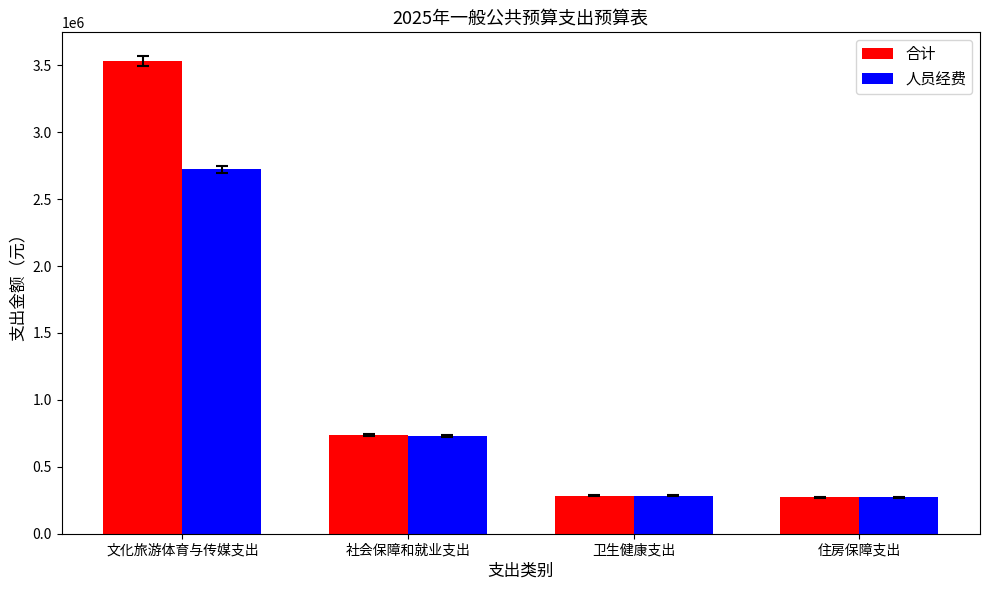

At which label is 合计 closest to 1901545?

社会保障和就业支出